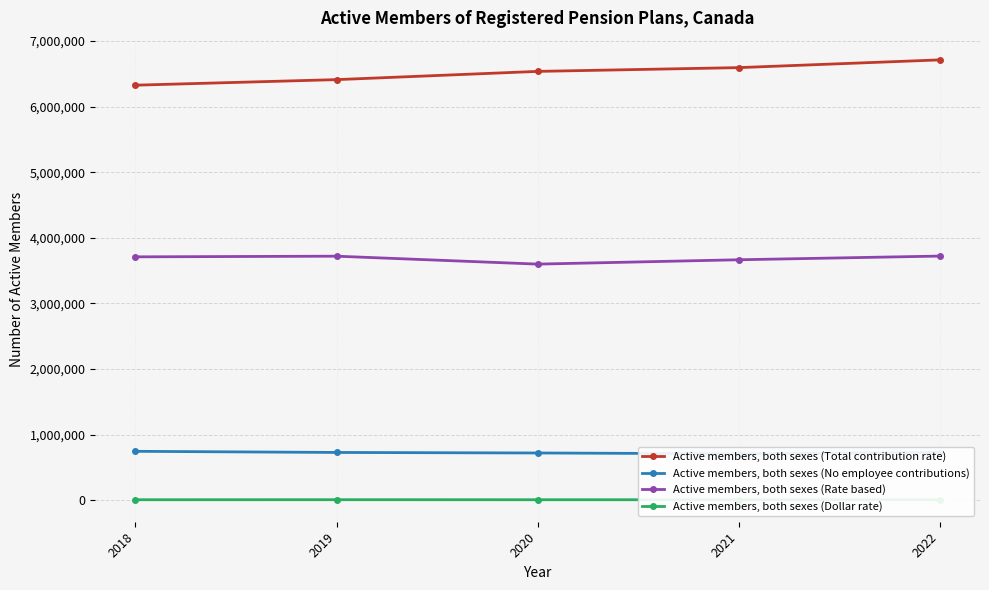

True or false: Active members, both sexes (Total contribution rate) and Active members, both sexes (No employee contributions) cross at least once.

False